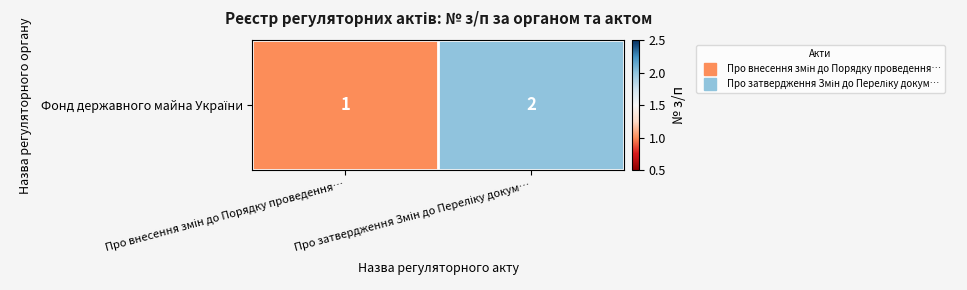

What is the sum of the values at Про внесення змін до Порядку проведення… and Про затвердження Змін до Переліку докум…?

3